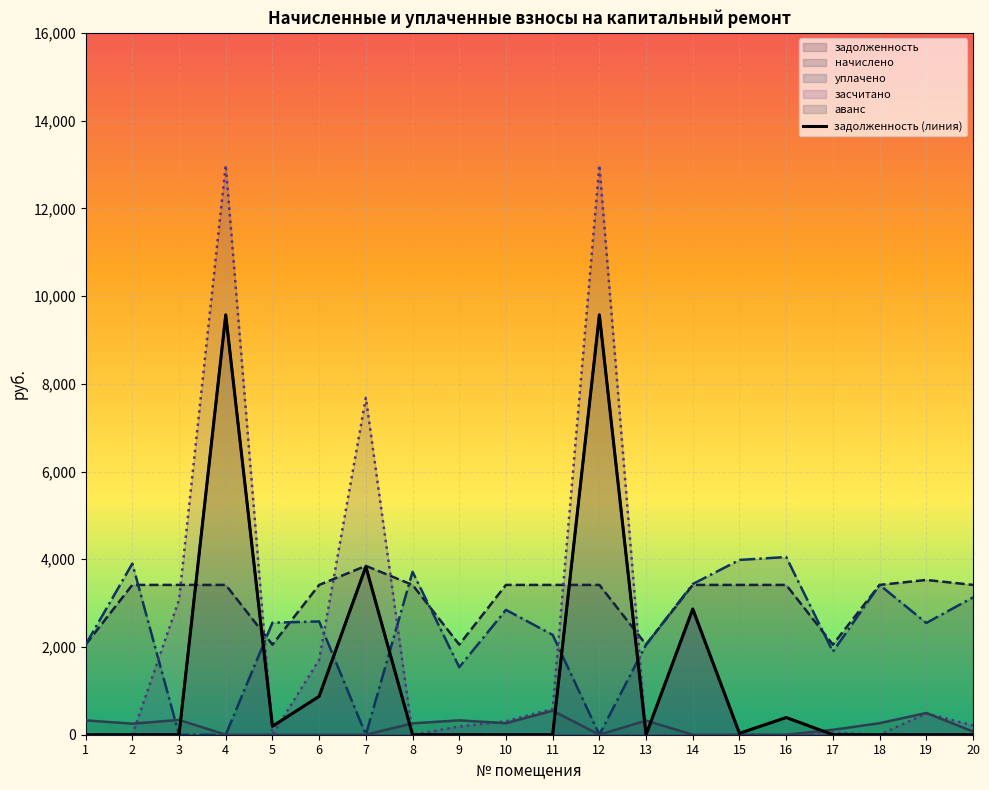

How many interior local peaks does the уплачено series have?

6